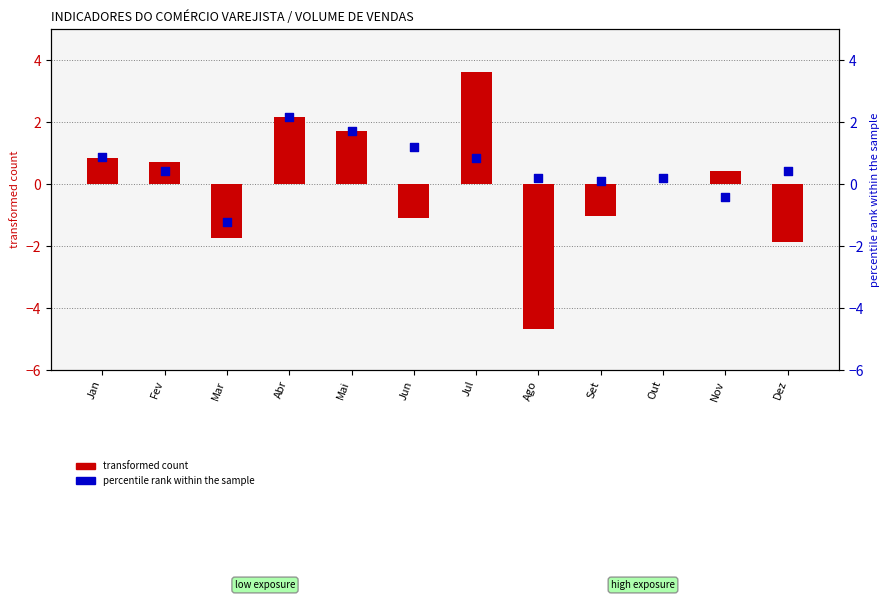

At how many categories does at least one series exceed 2?

2